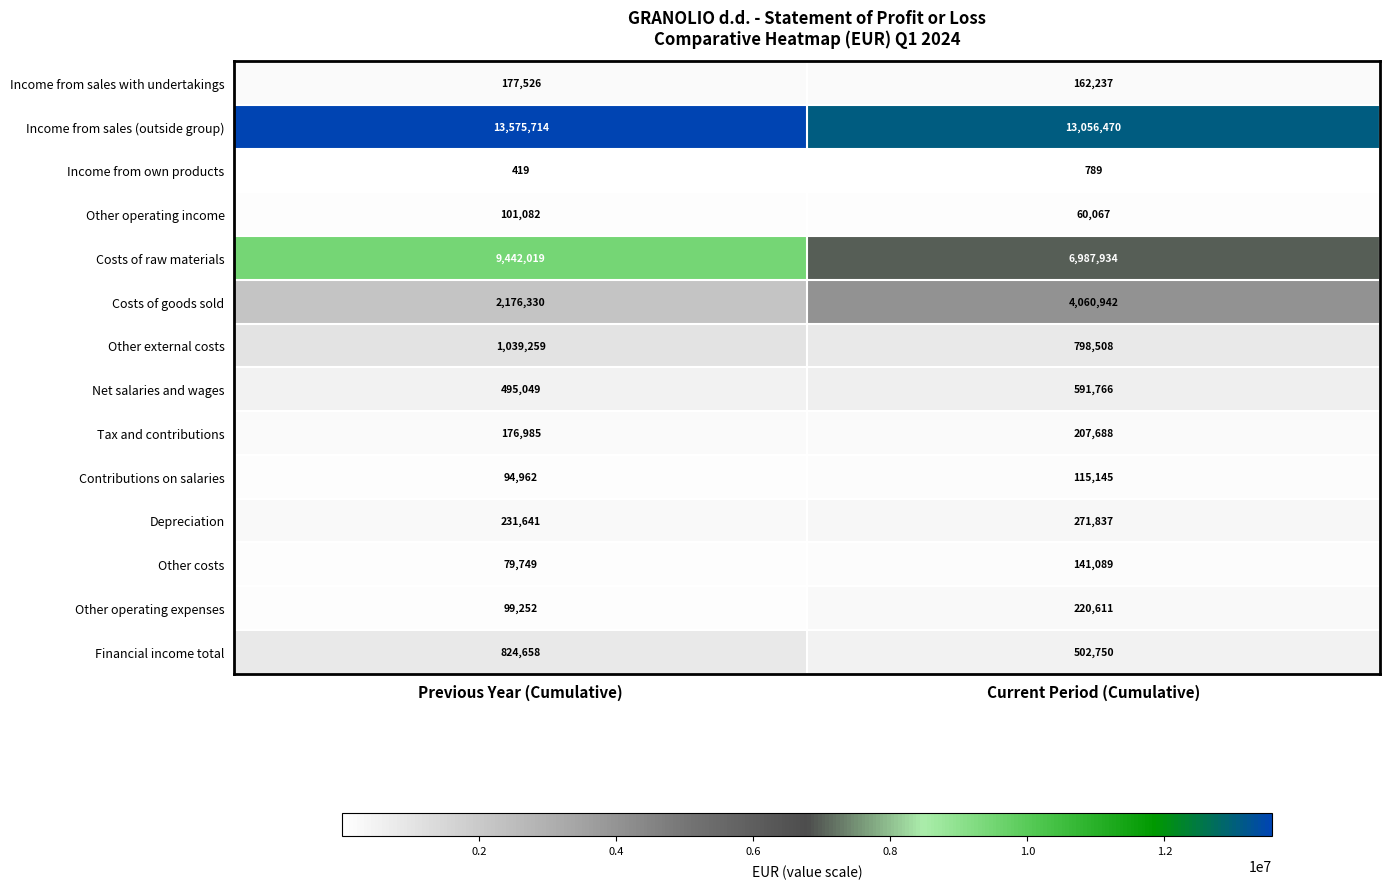

What is the greatest value displayed?

13575714